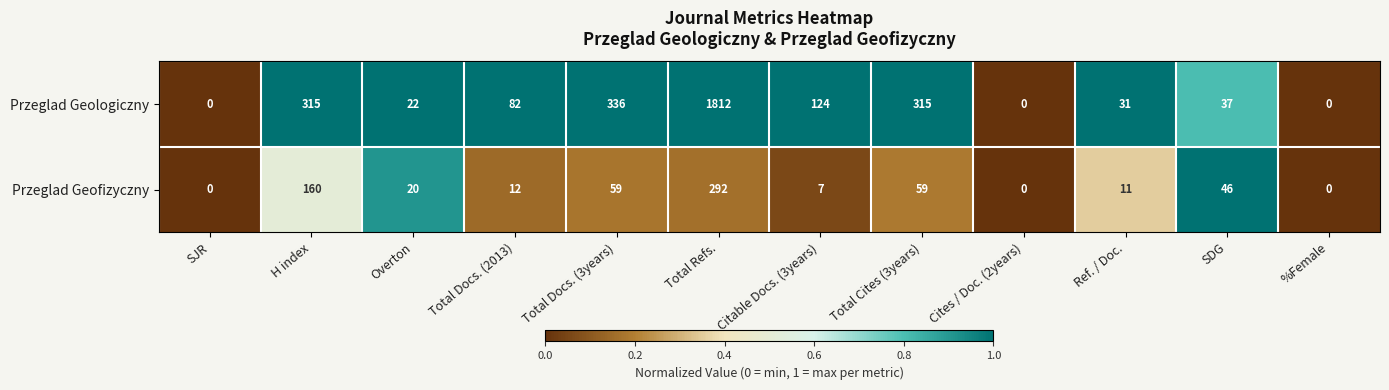

Which series has the largest range (max minus min)?

Przeglad Geologiczny